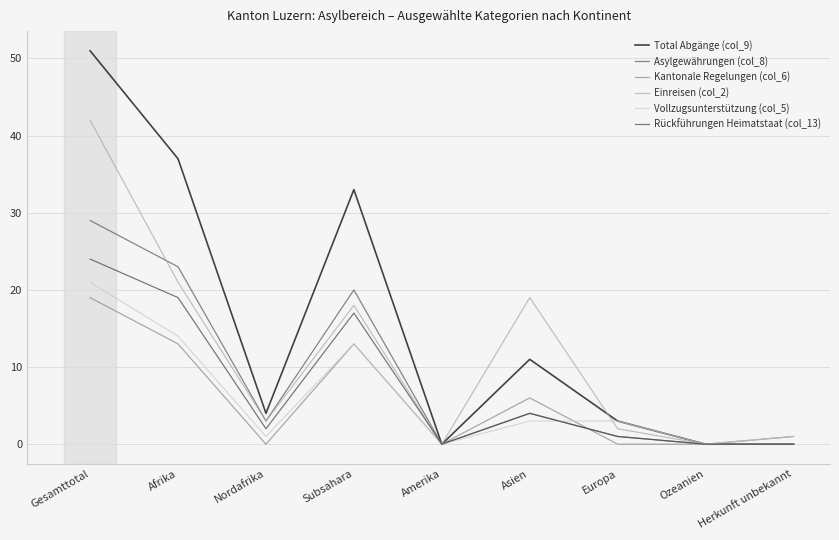

Count the number of data series in this chart.

6